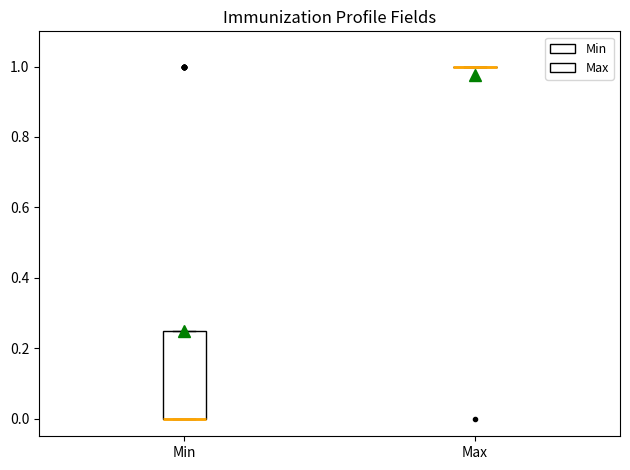

Reading left to right, transcribe this box plot: for each box, give where its median line is, the range the box spans, and where its two whiskers end, as read against the y-axis. The values are not printed on the chart, so give them approximately, as read against the axis.

Min: median 0.00 (drawn on the box's lower edge), box 0.00 to 0.26, whiskers 0.00 to 0.26
Max: box collapsed to a line at 1.00, whiskers 1.00 to 1.00